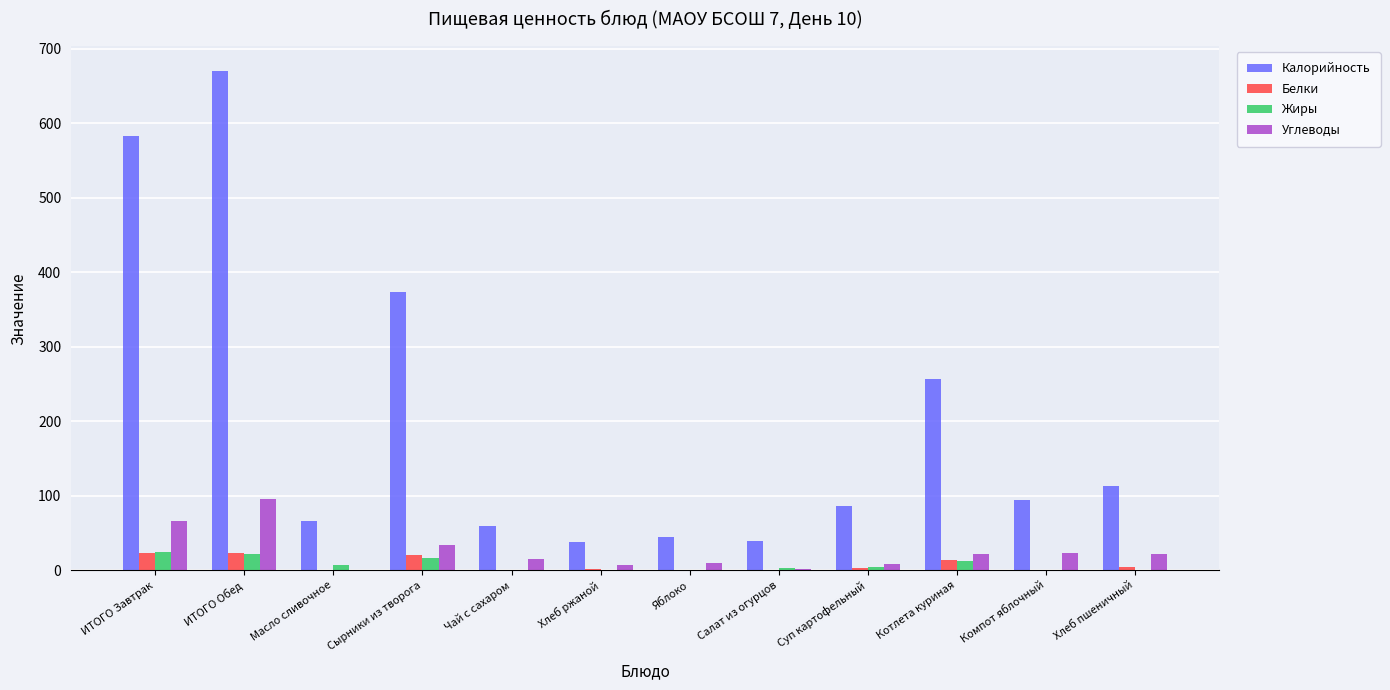

What is the highest value of the Белки series?

23.0